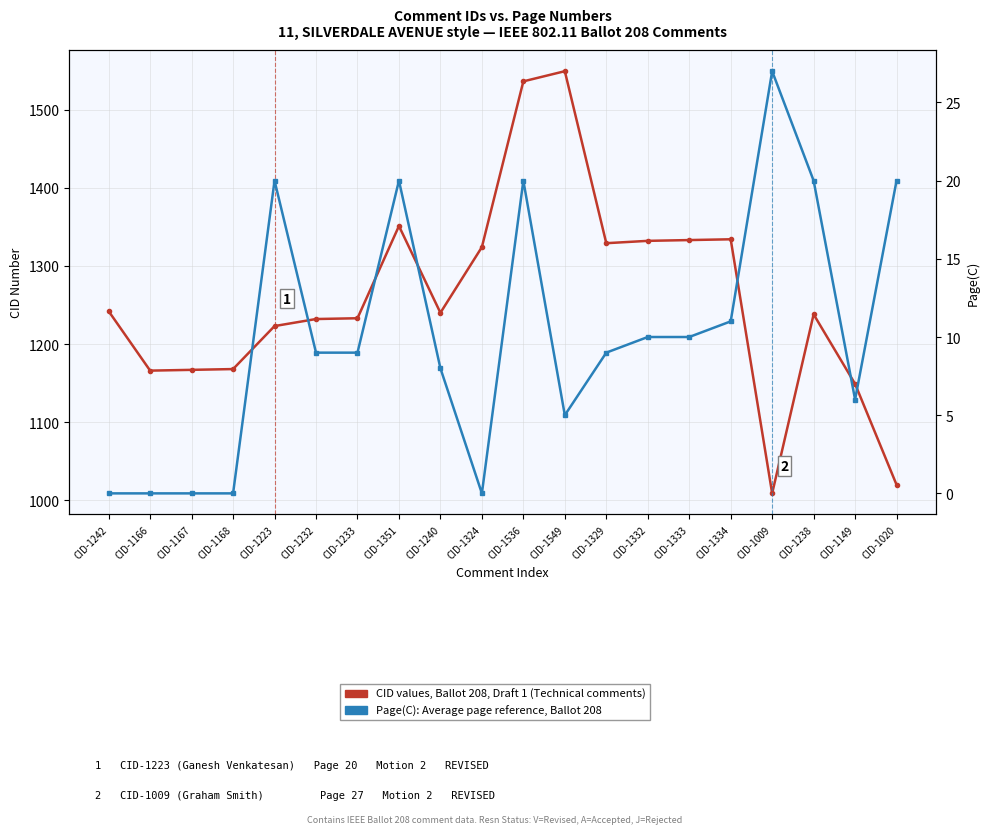

True or false: CID values (Ballot 208) and Page(C) reference intersect in this chart.

False